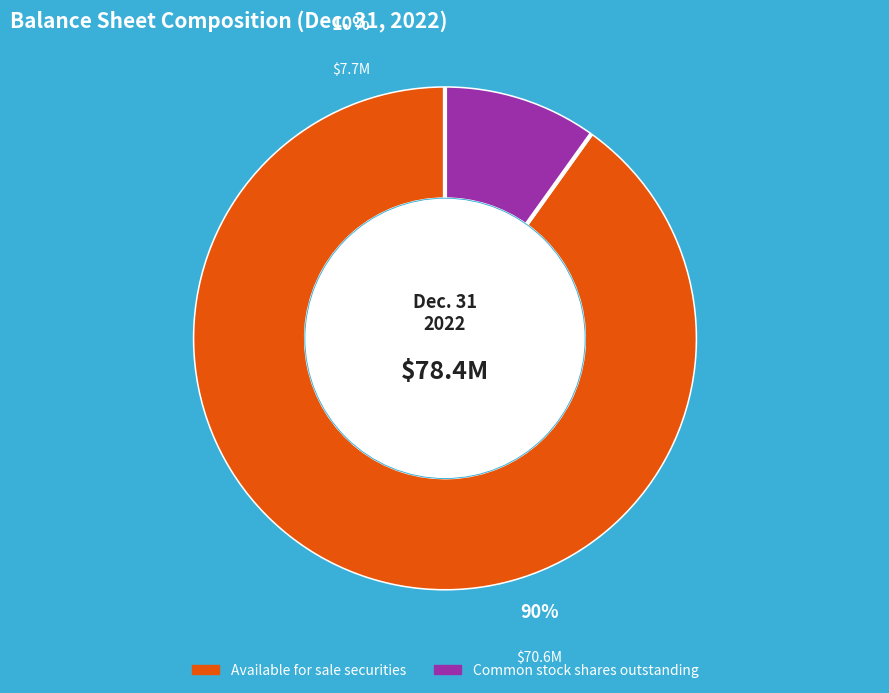

What is the majority slice?

Available for sale securities